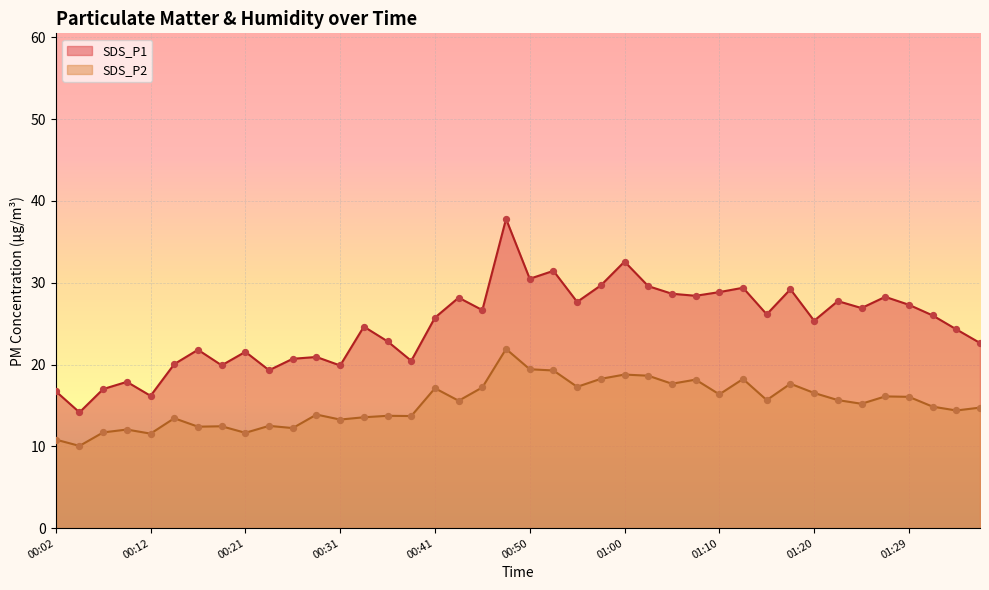

Which series has the widest spread of Y values?

SDS_P1